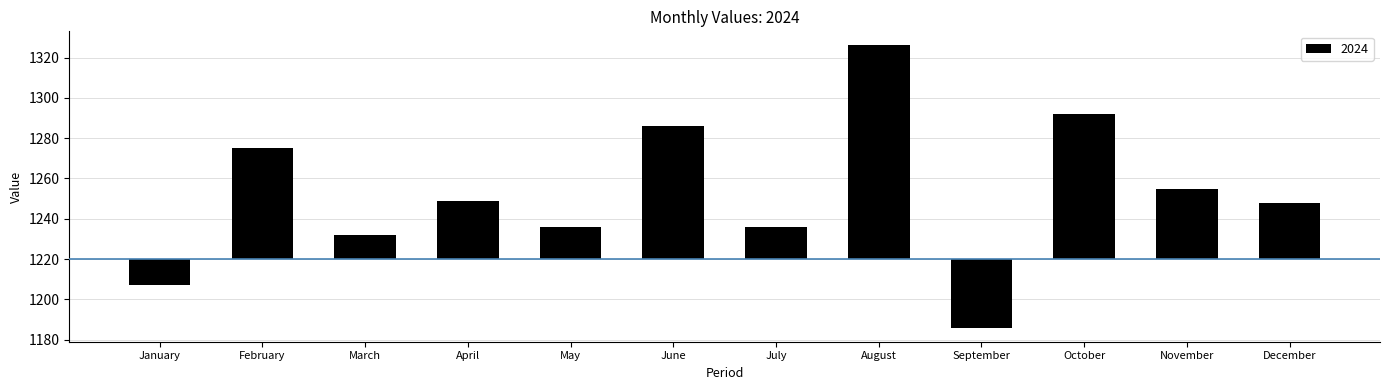

What is the change in value from June to September?

-100